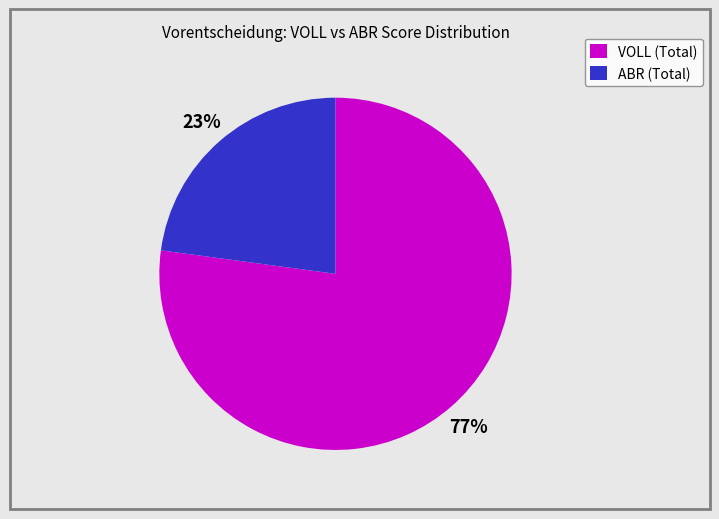

To the nearest percent, what is the difference between the largest and smallest slice percentages?

54%